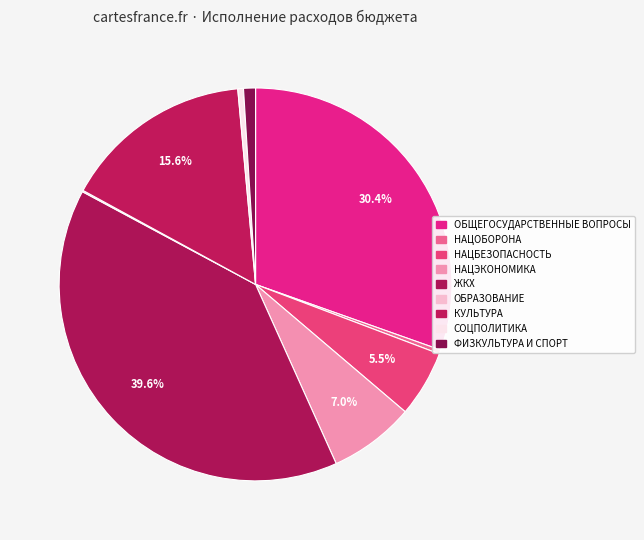

Is ОБРАЗОВАНИЕ the majority of the pie?

No